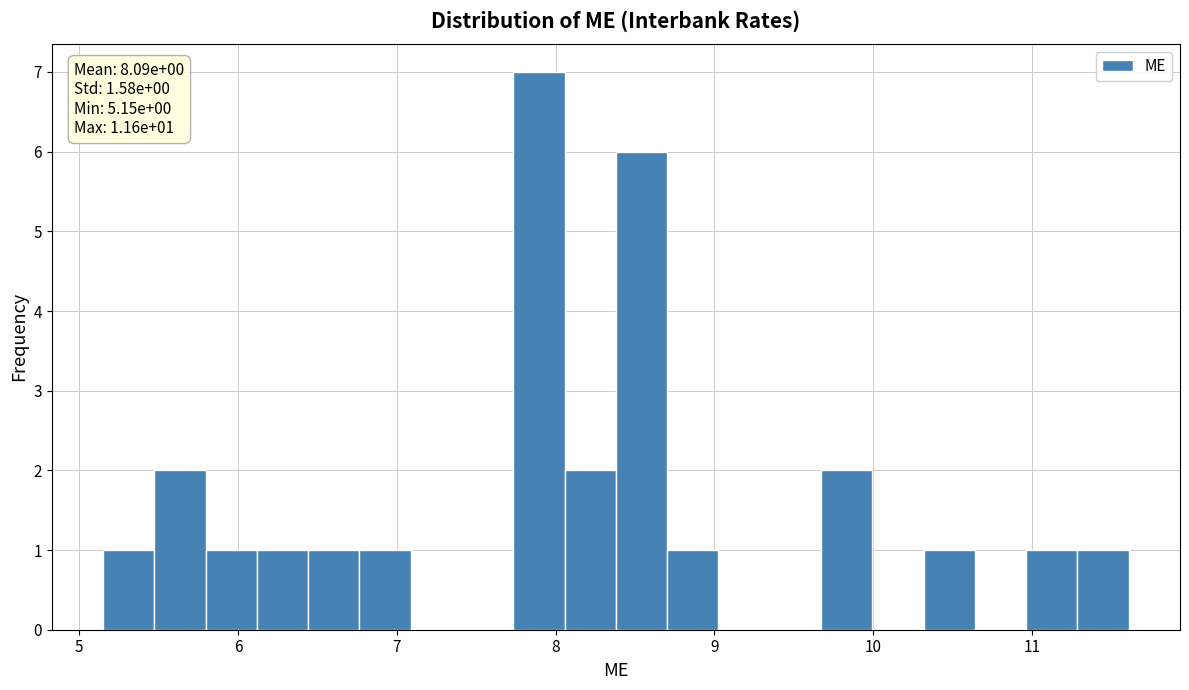

Read against the x-axis, roughly where is the centre of the tallest bar?

7.9